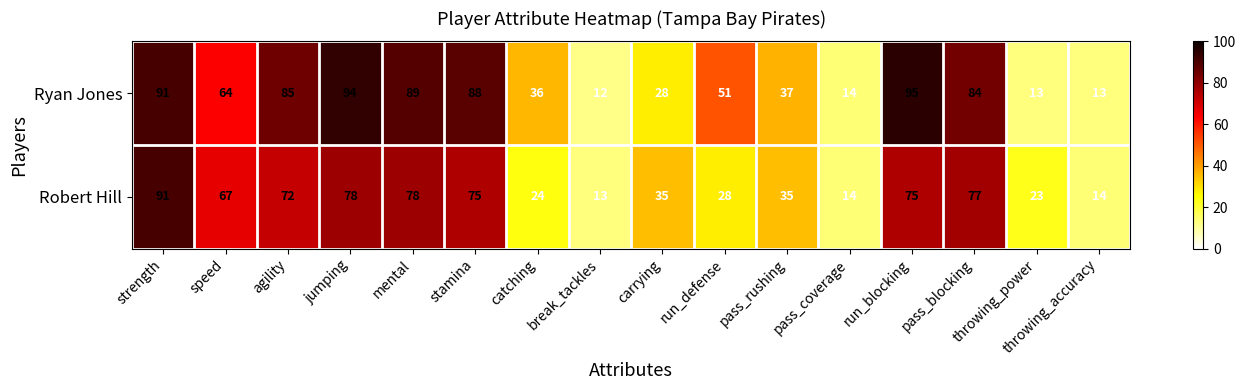

What is the difference between the maximum and minimum values in the Ryan Jones series?

83